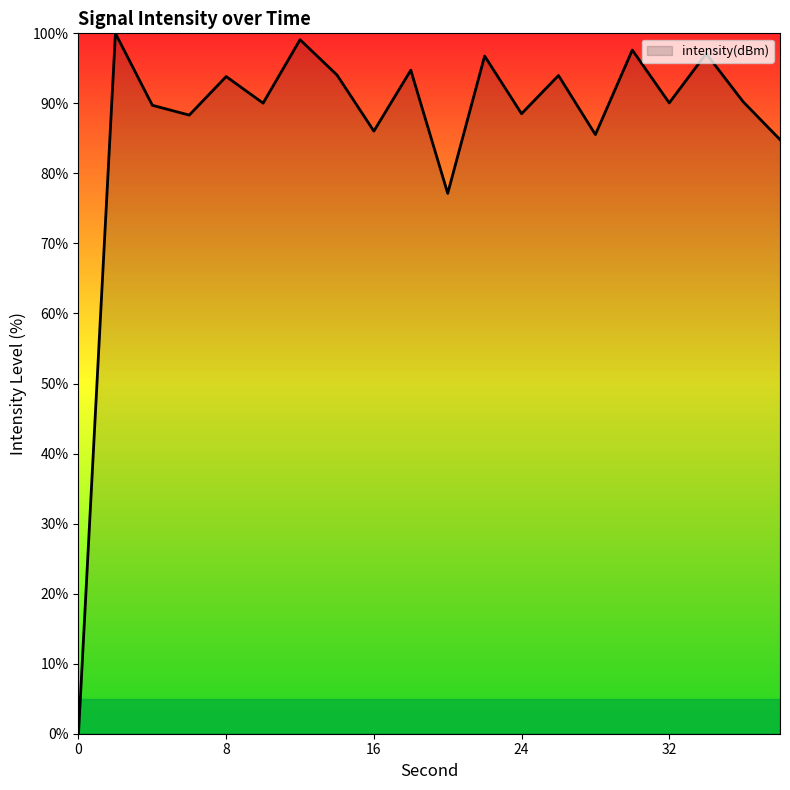

How many interior local valleys (lower than both neighbors) does the data have?

7